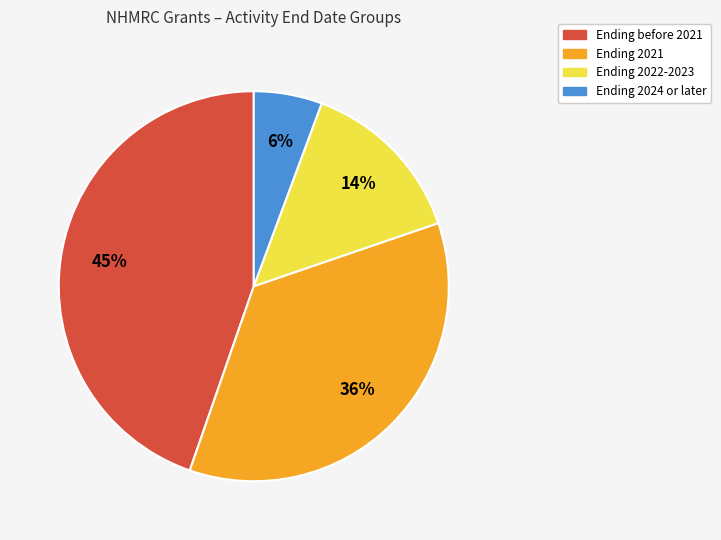

Is there a majority slice in this chart?

No